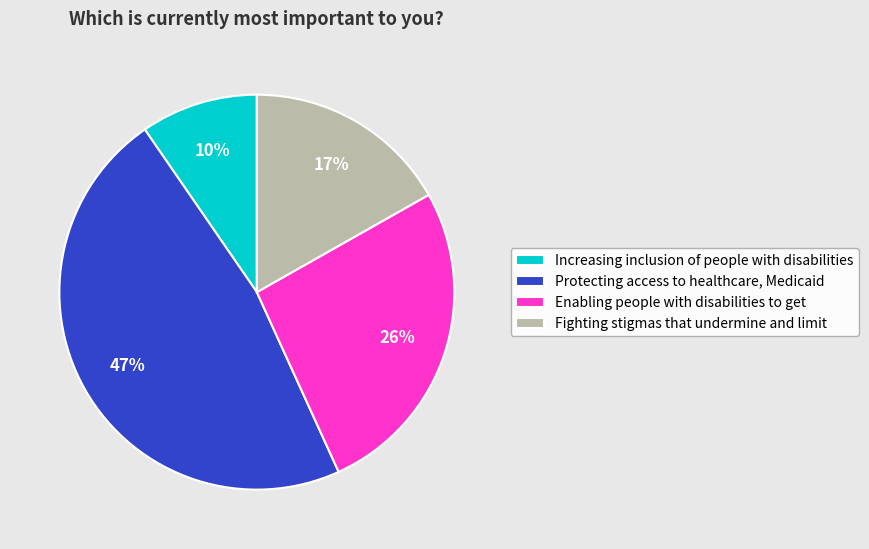

True or false: Protecting access to healthcare, Medicaid accounts for 54% of the total.

False